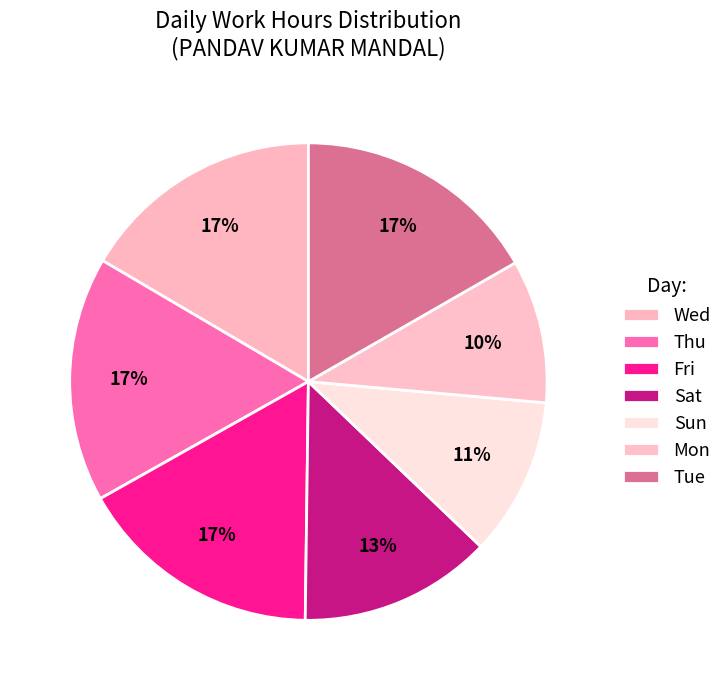

Does Wed represent more than half of the total?

No